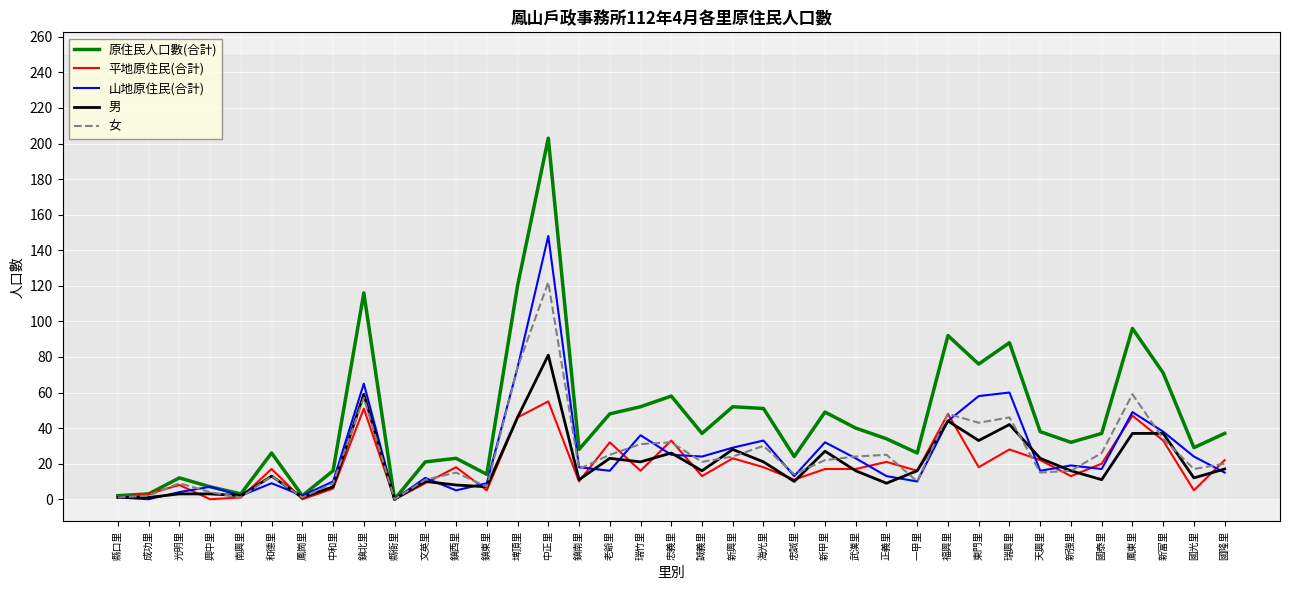

What is the difference between the highest and lowest values at 武漢里?

24